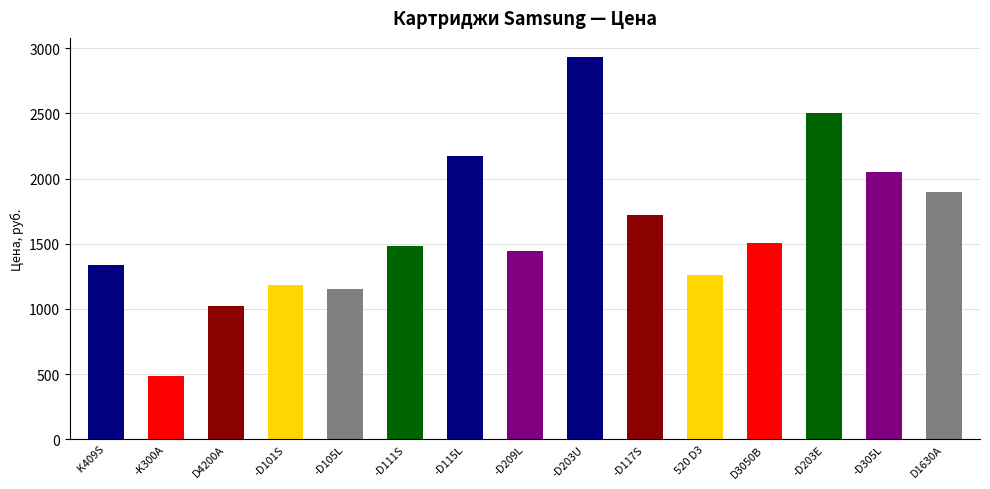

The chart shows a value of 1961.0 at 520 D3. True or false?

False